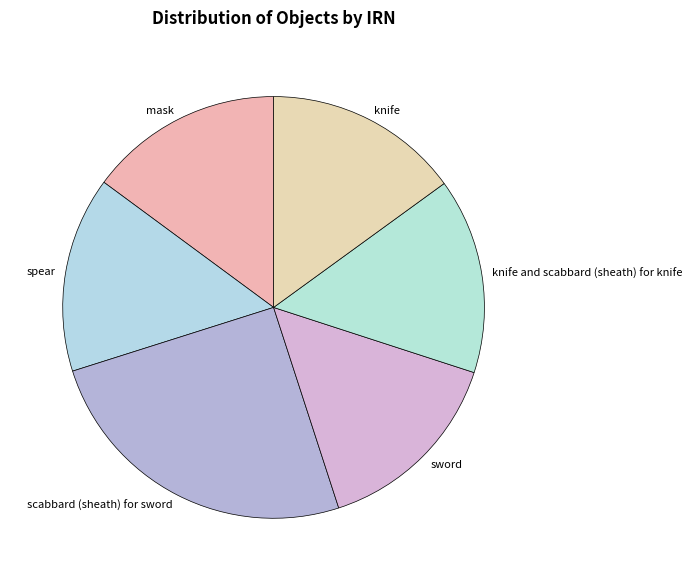

Do scabbard (sheath) for sword and knife together represent more than half of the pie?

No